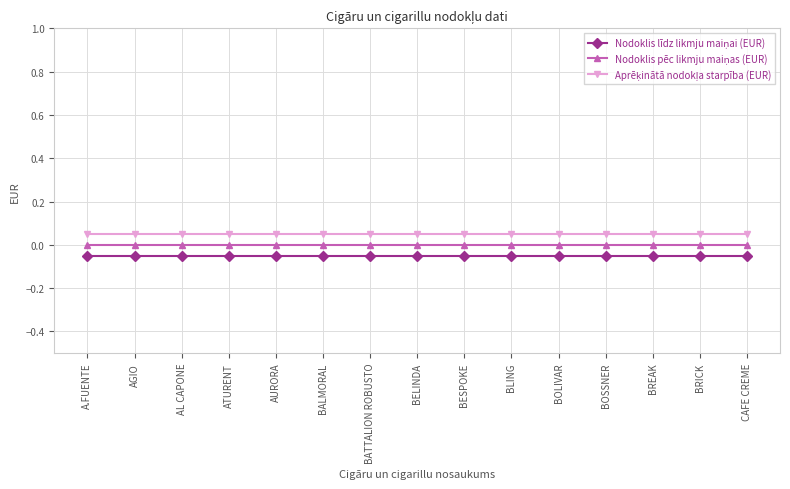

What is the label of the 10th point from the right?

BALMORAL